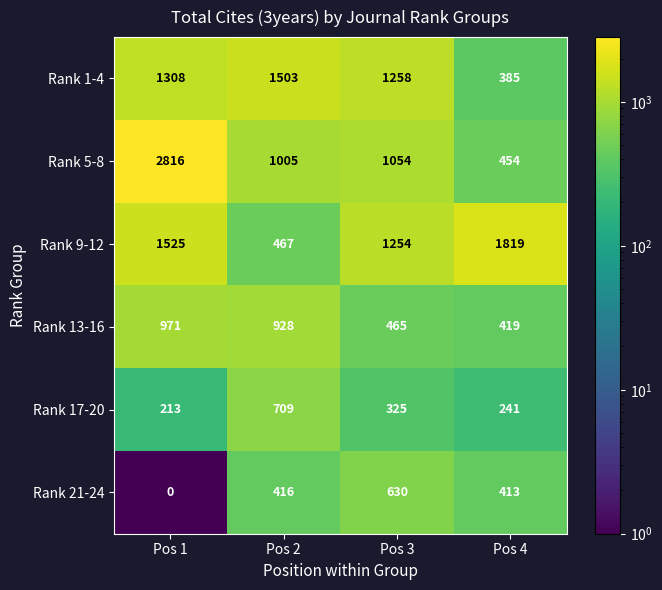

Reading left to right, list all the values displayed in this chart.

Rank 1-4: 1308	1503	1258	385
Rank 5-8: 2816	1005	1054	454
Rank 9-12: 1525	467	1254	1819
Rank 13-16: 971	928	465	419
Rank 17-20: 213	709	325	241
Rank 21-24: 0	416	630	413